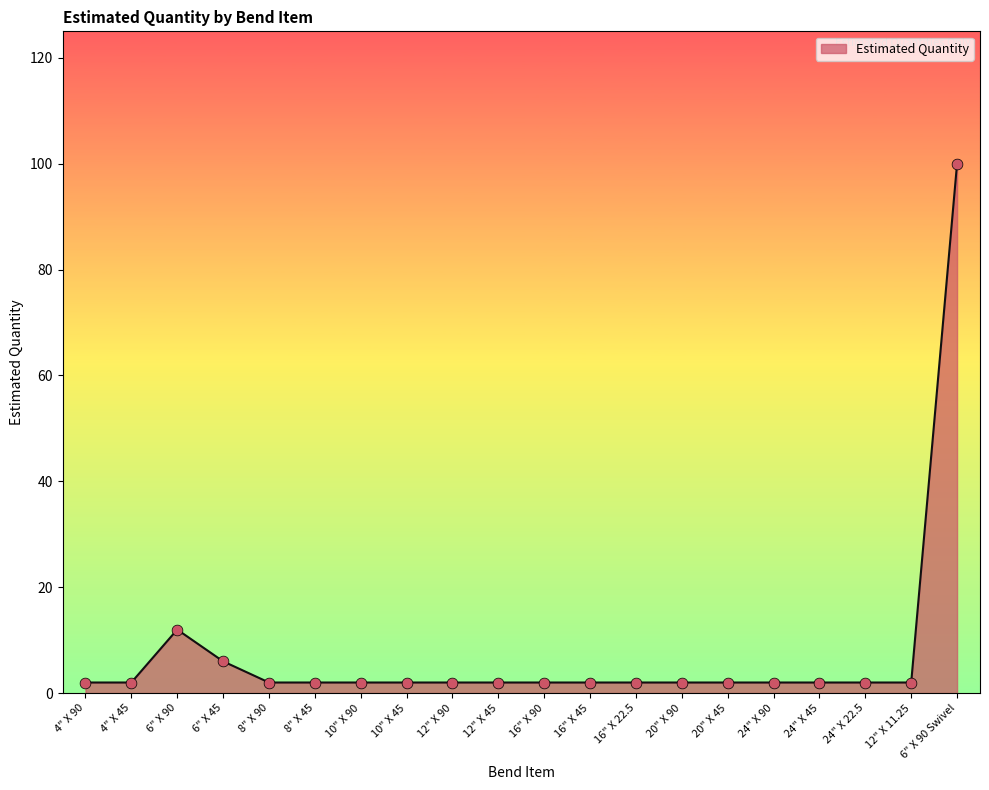

Between 6" X 45 and 24" X 45, which is larger?

6" X 45